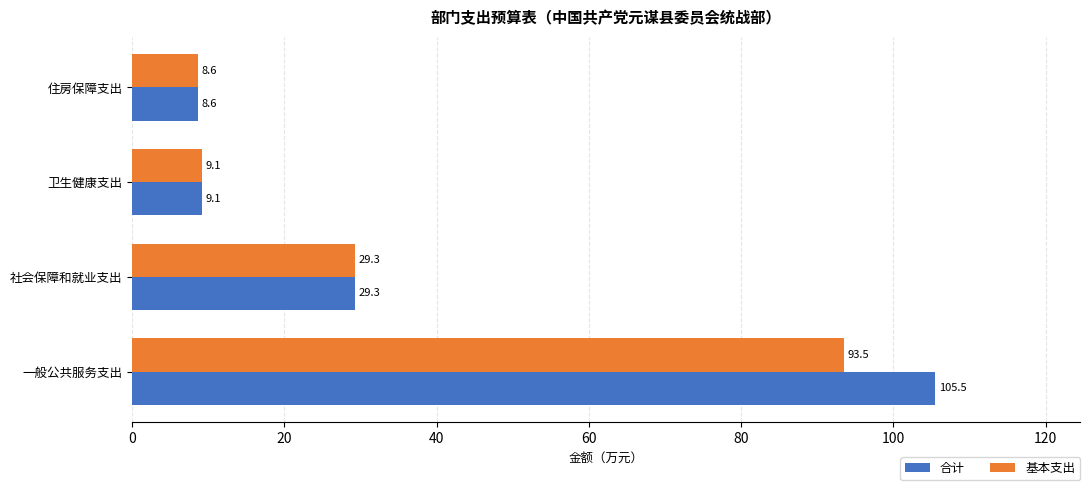

Count the number of categories in the chart.

4